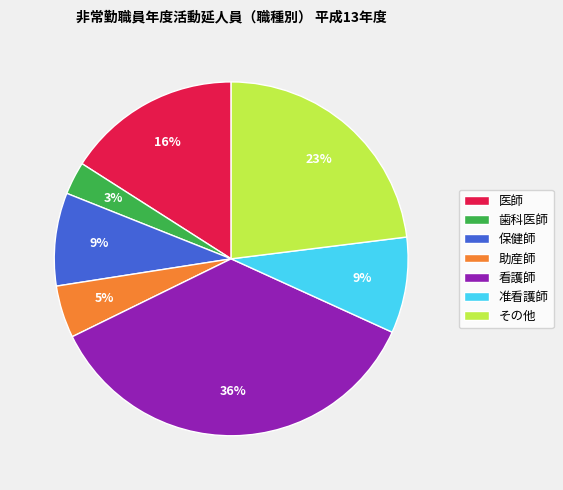

Is the sum of 准看護師 and その他 greater than half?

No